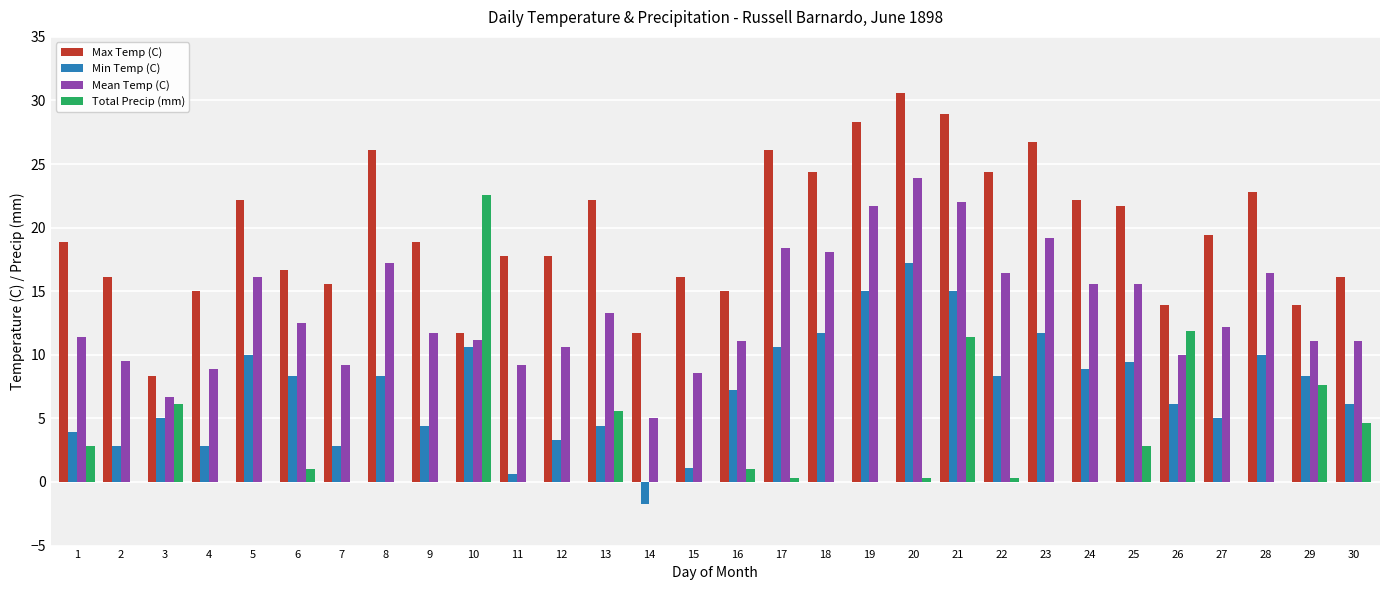

What is the maximum value for Min Temp (C)?

17.2